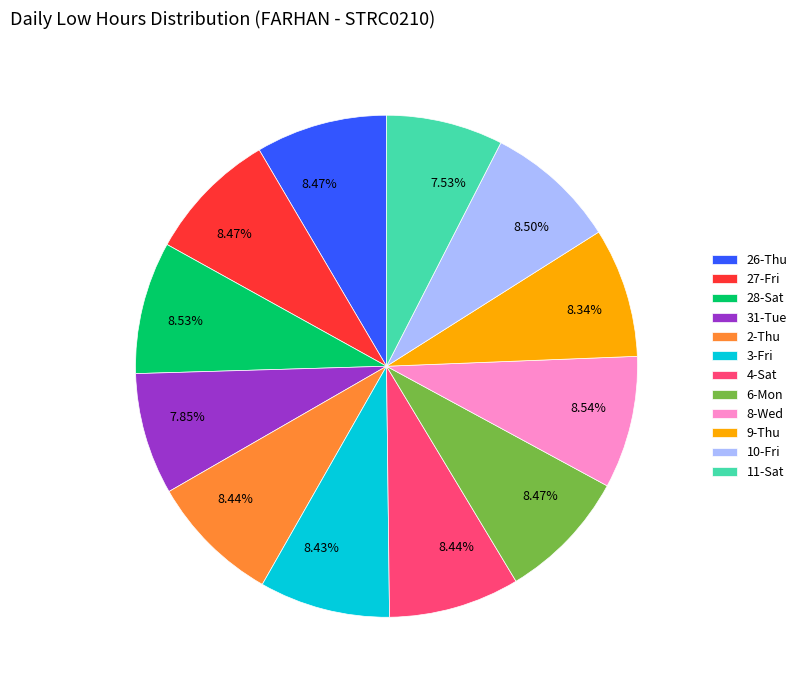

Is there a majority slice in this chart?

No